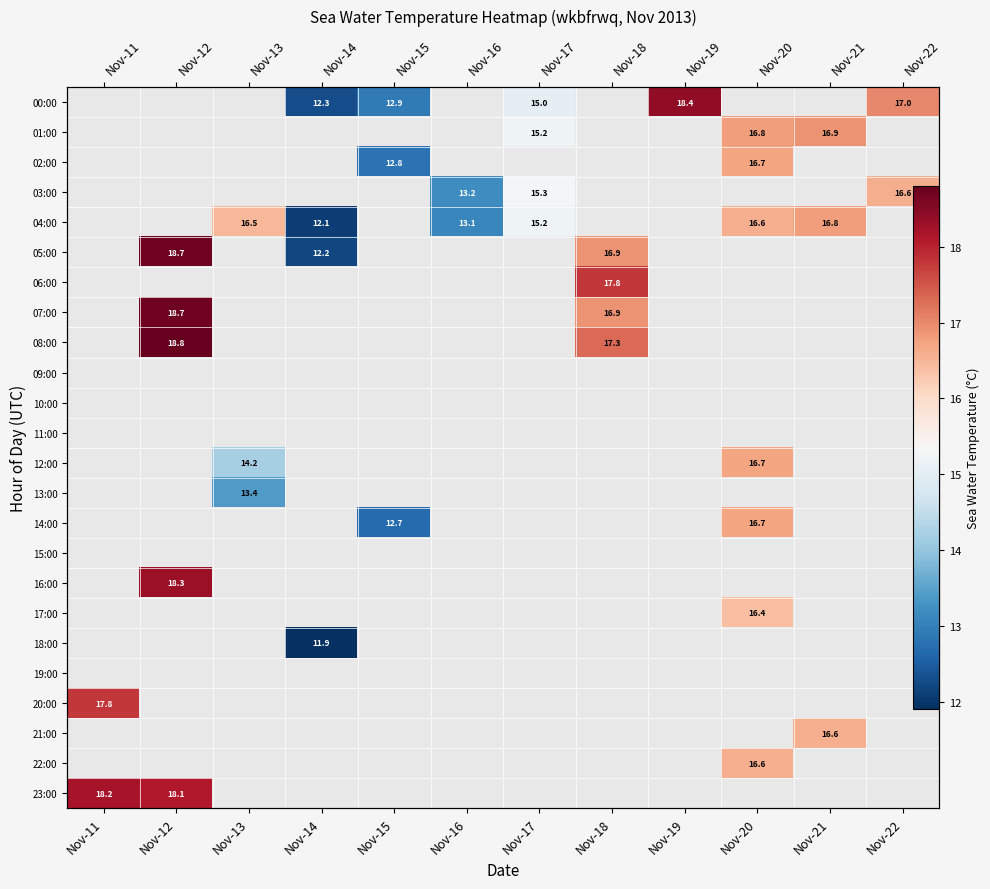

How many categories are shown in the chart?

12